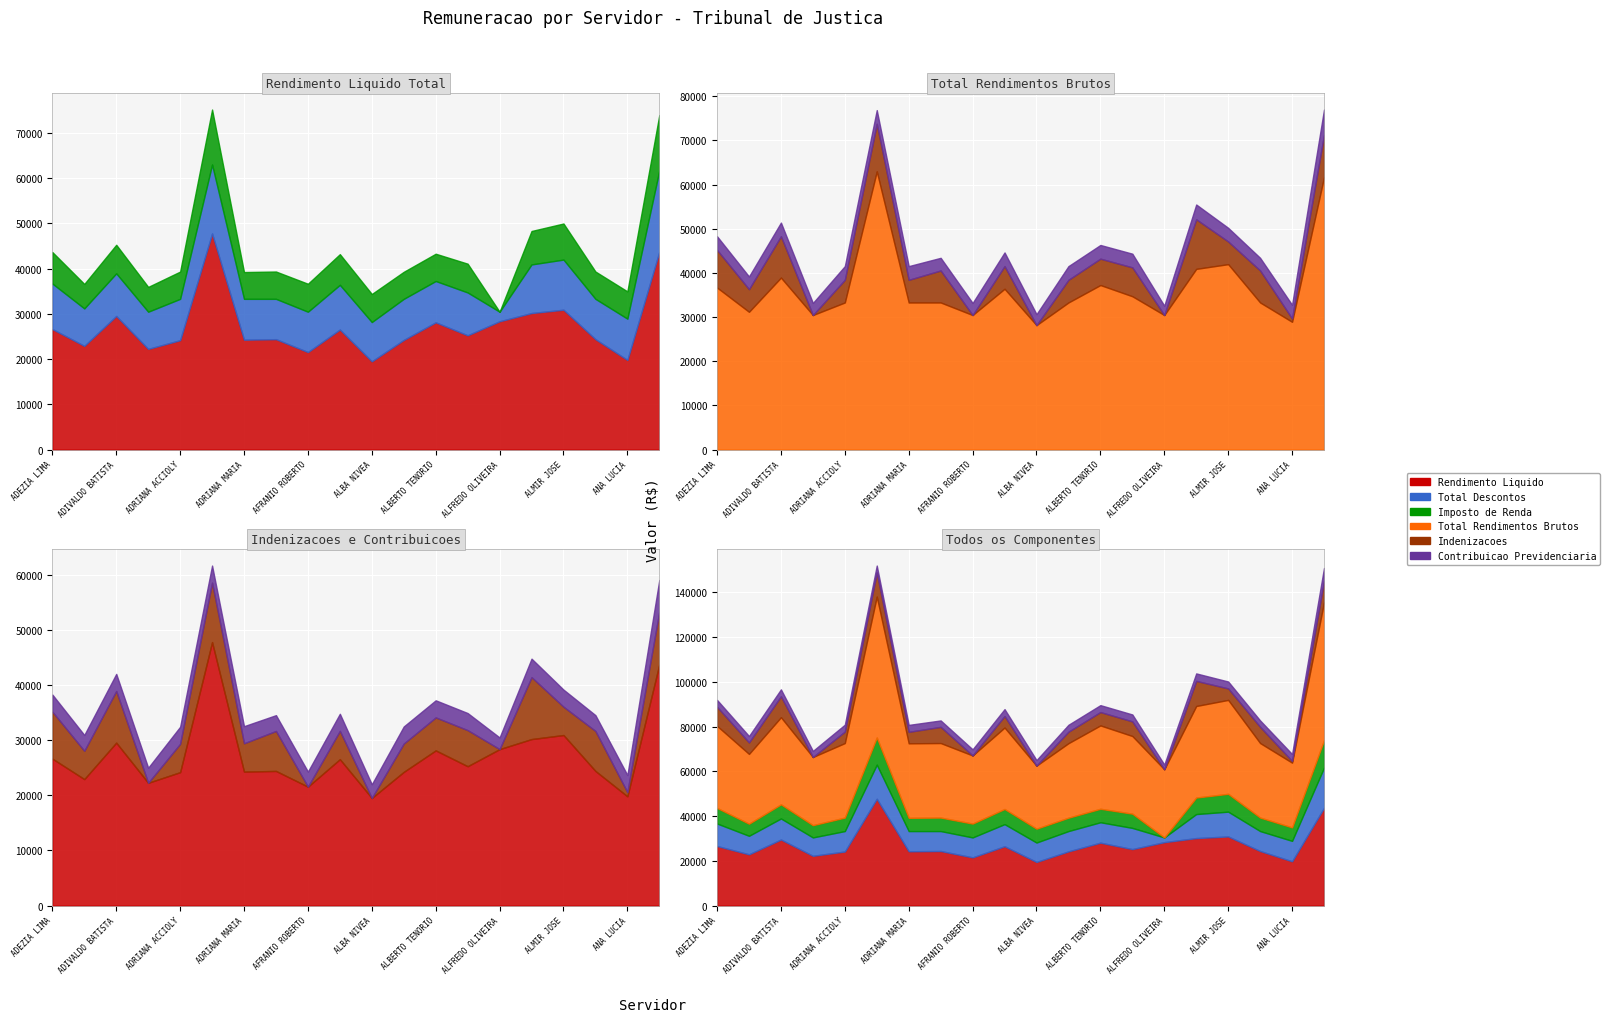

How many lines are shown in the chart?

6